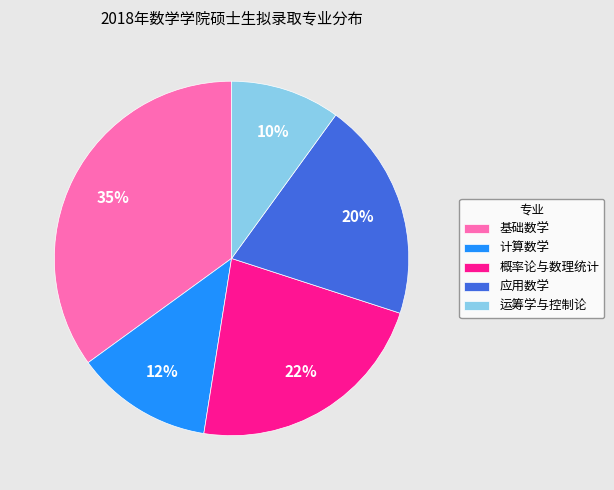

Is the sum of 运筹学与控制论 and 应用数学 greater than half?

No